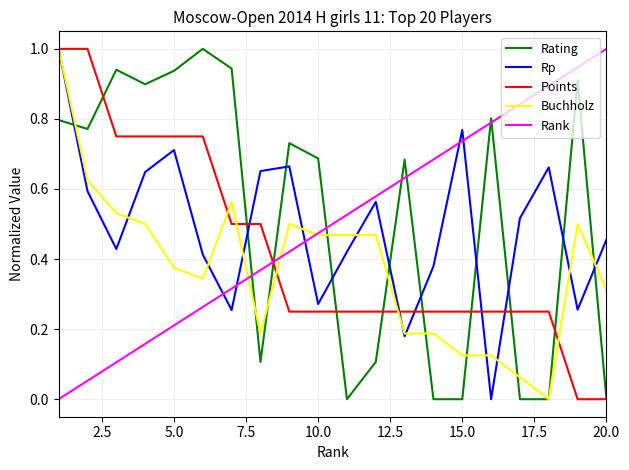

After their last crossing, which series has the higher values: Rp or Rank?

Rank